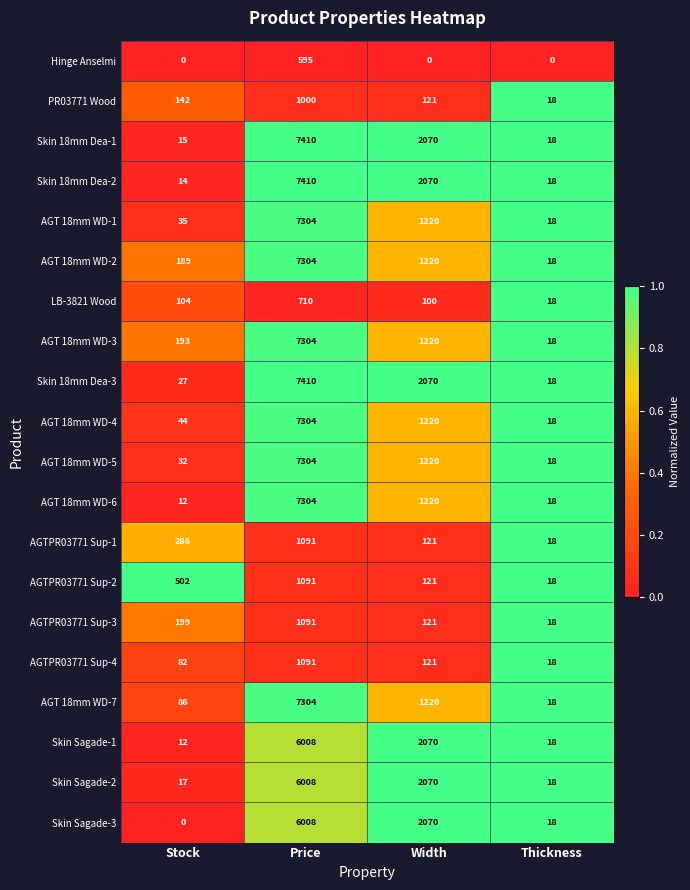

True or false: LB-3821 Wood has a value of 29 at Thickness.

False